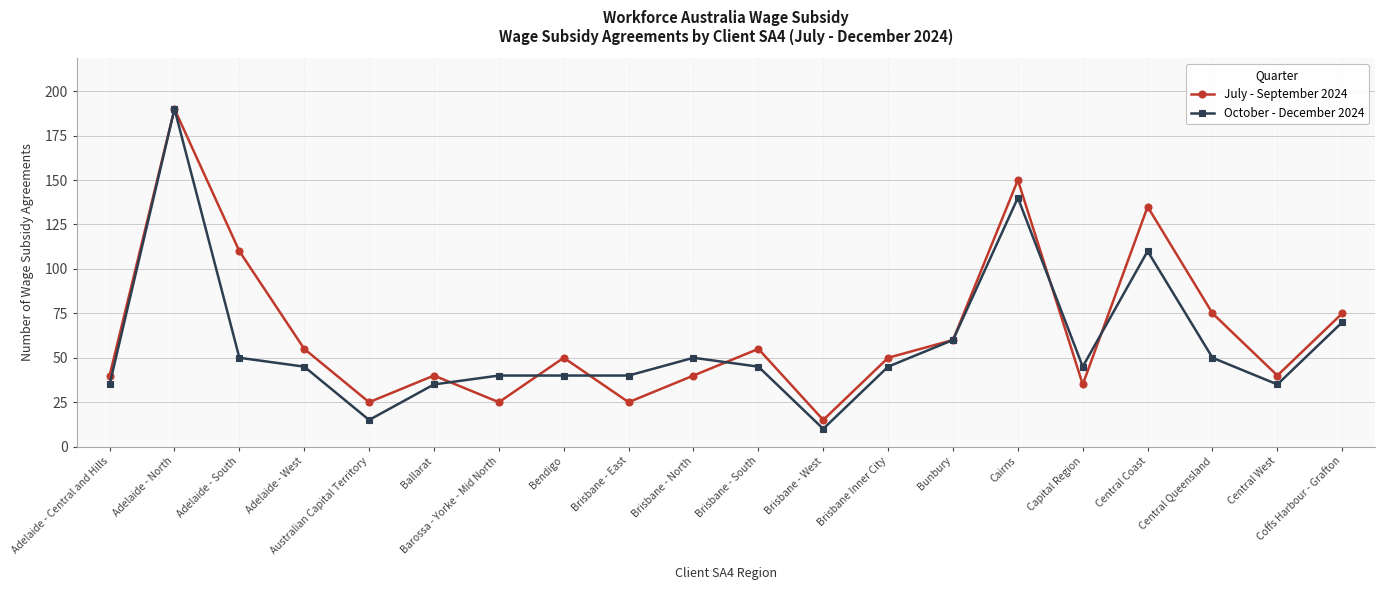

Rank the series at Brisbane - North from highest to lowest value.

October - December 2024, July - September 2024